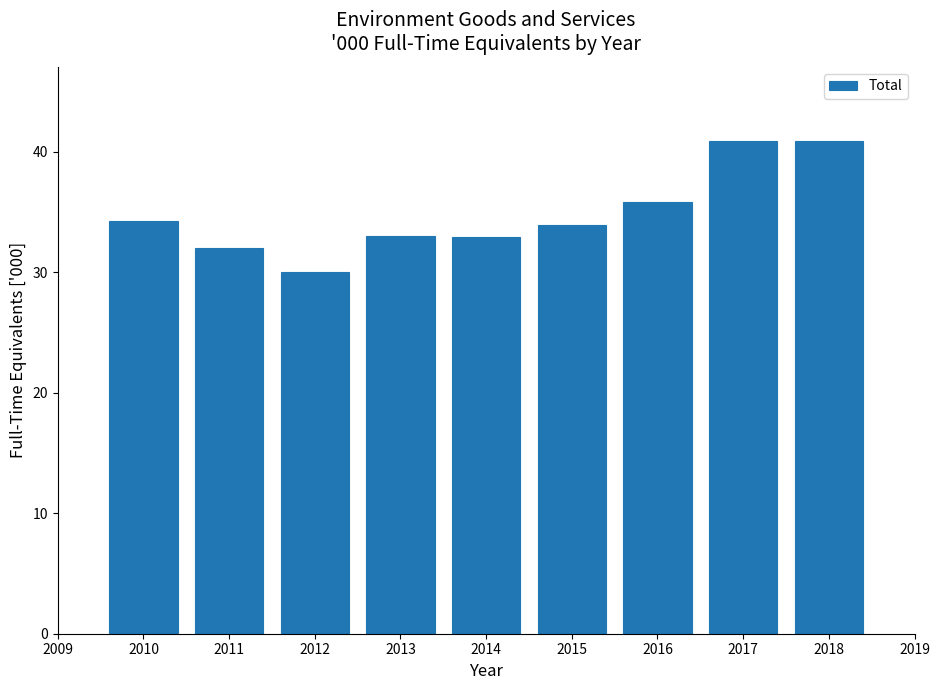

What is the sum of all values?

313.6